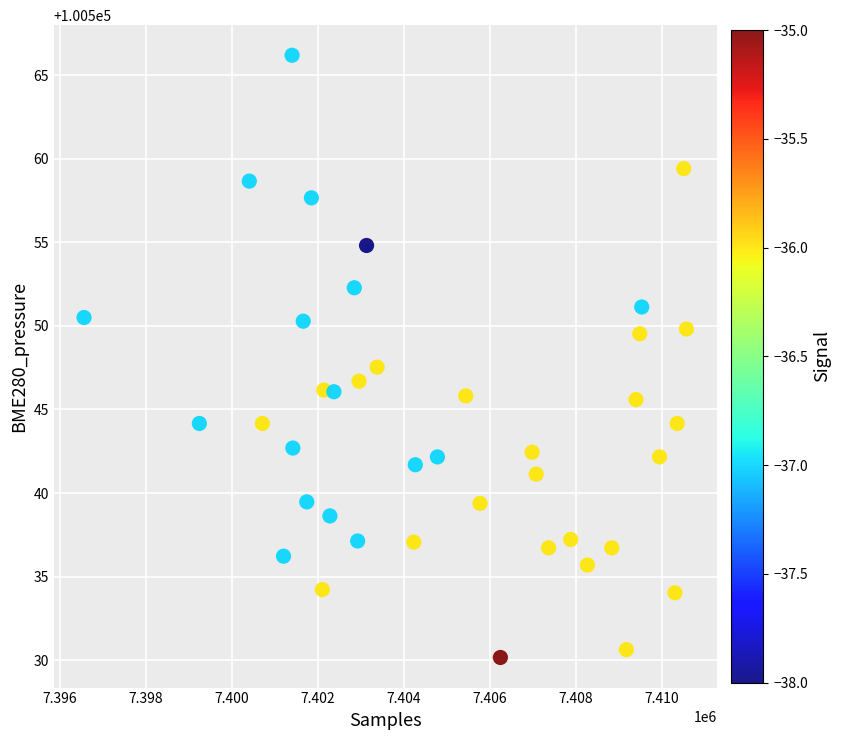

What Y value in the scatter plot is closest to 100548?

100547.5